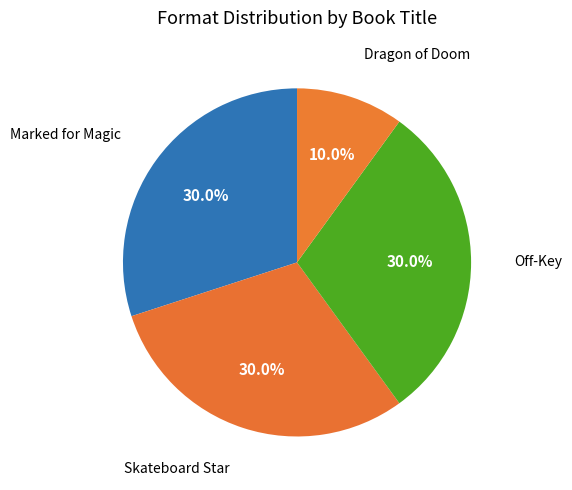

How many slices are in this pie chart?

4